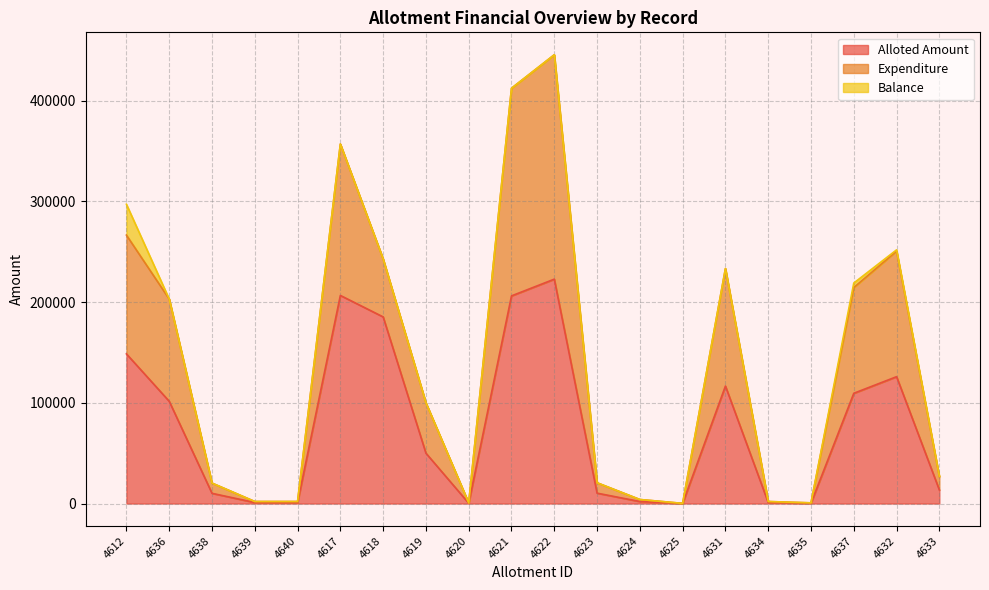

At which category is the sum across all series the highest?

4622